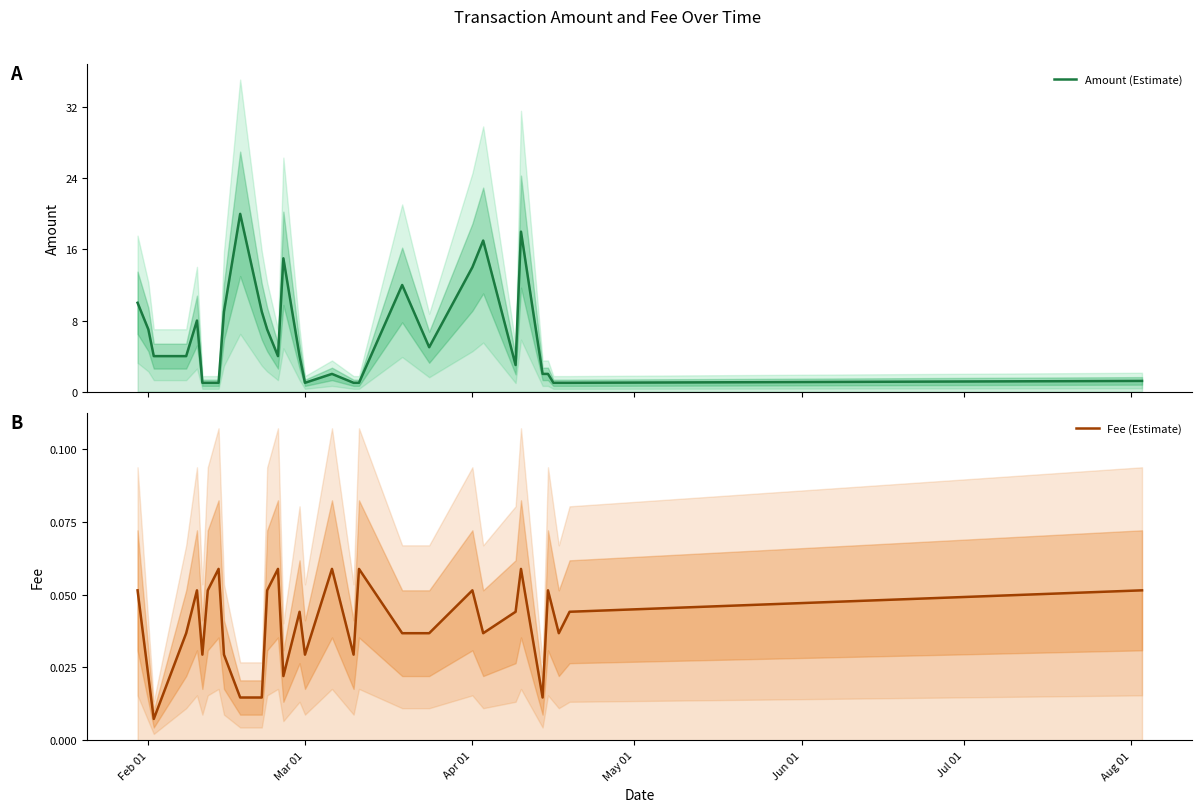

How many data points in Amount (Estimate) are above 4?

13